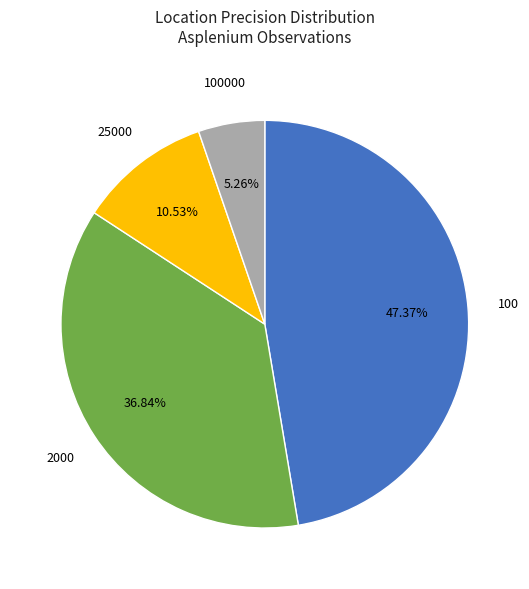

Does any single category account for the majority?

No